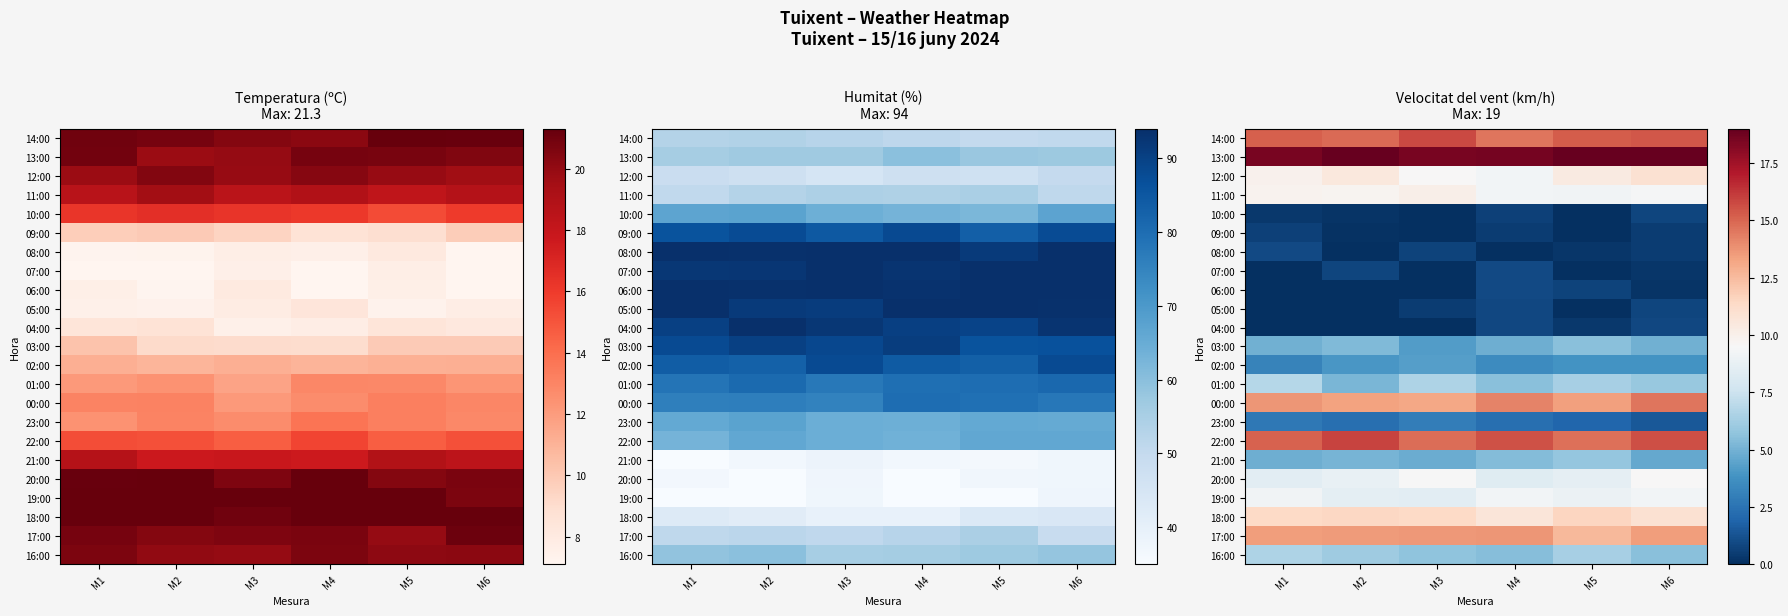

At which category is the sum across all series the highest?

M6